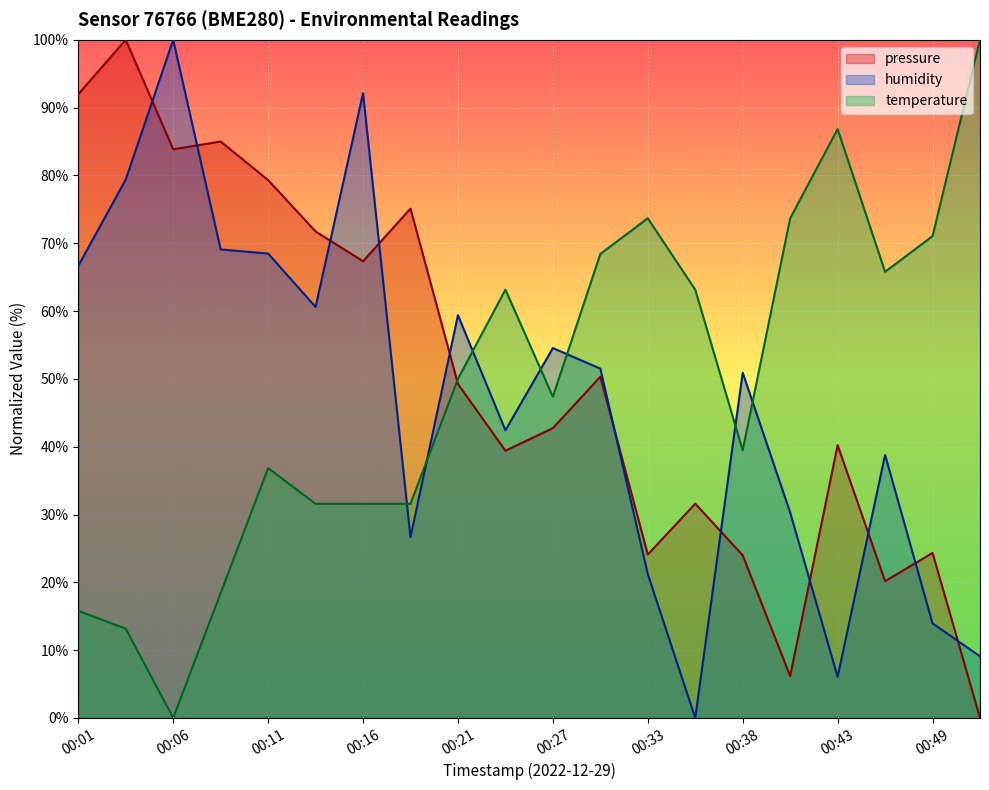

Which label corresponds to the smallest value in the chart?

00:51